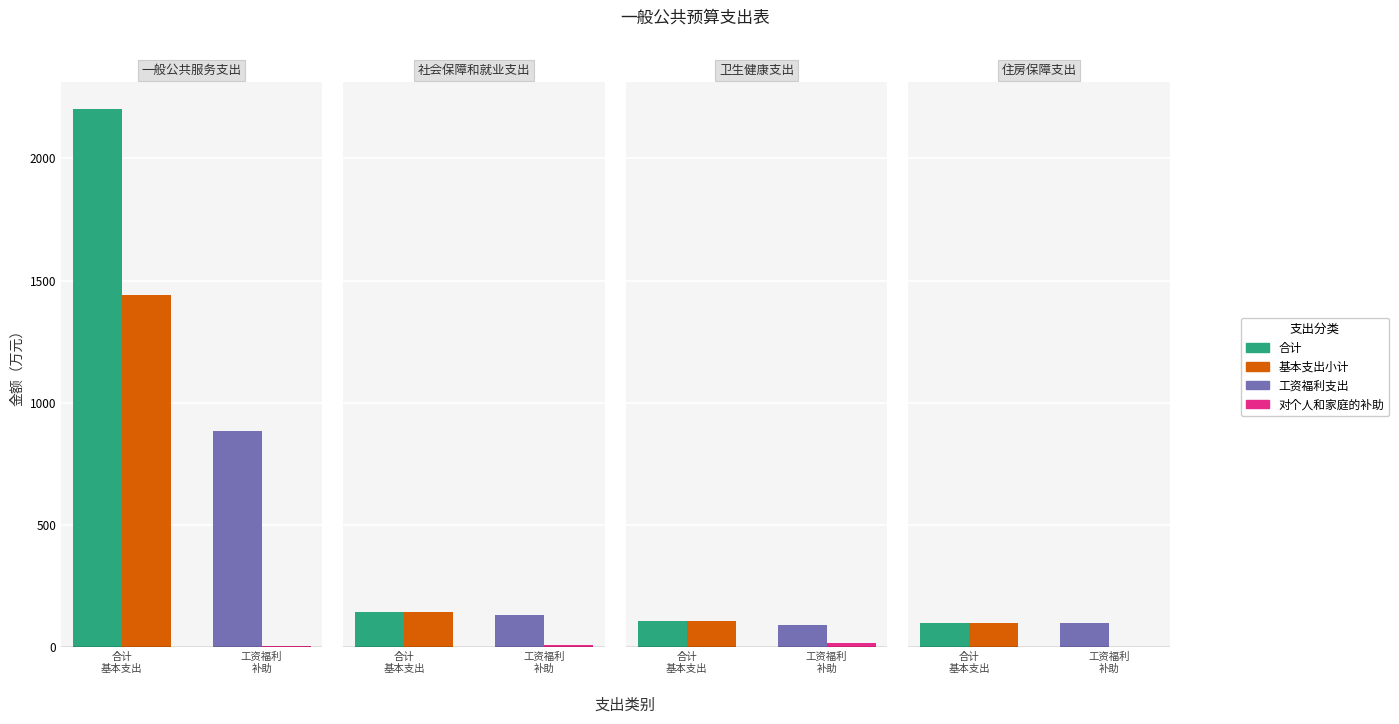

How many bars are there in each group?

4